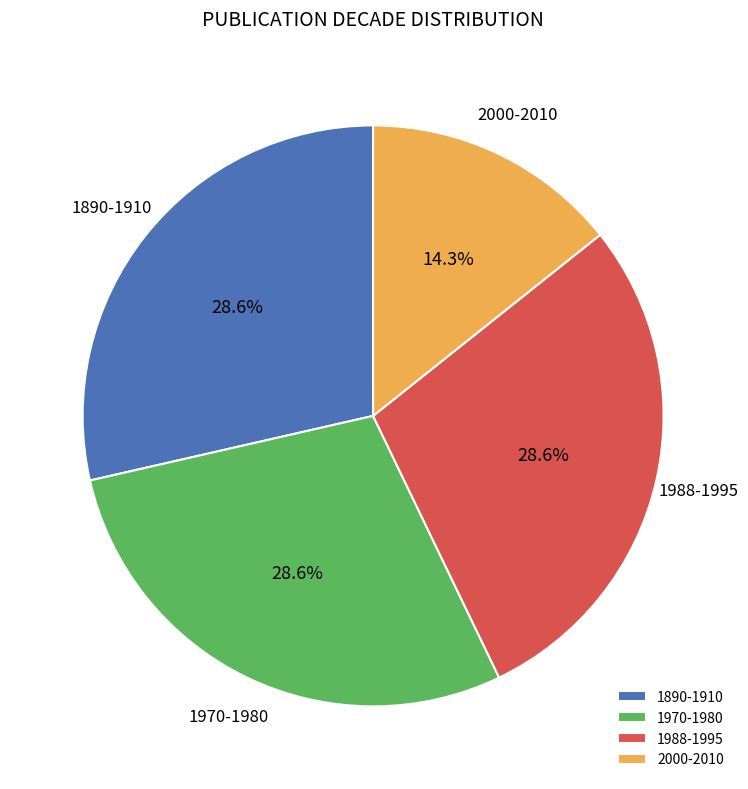

How many segments does this pie chart have?

4